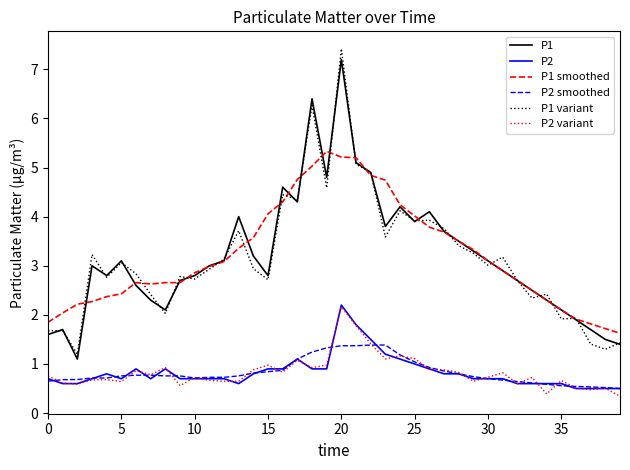

What is the lowest value of the P1 series?

1.1